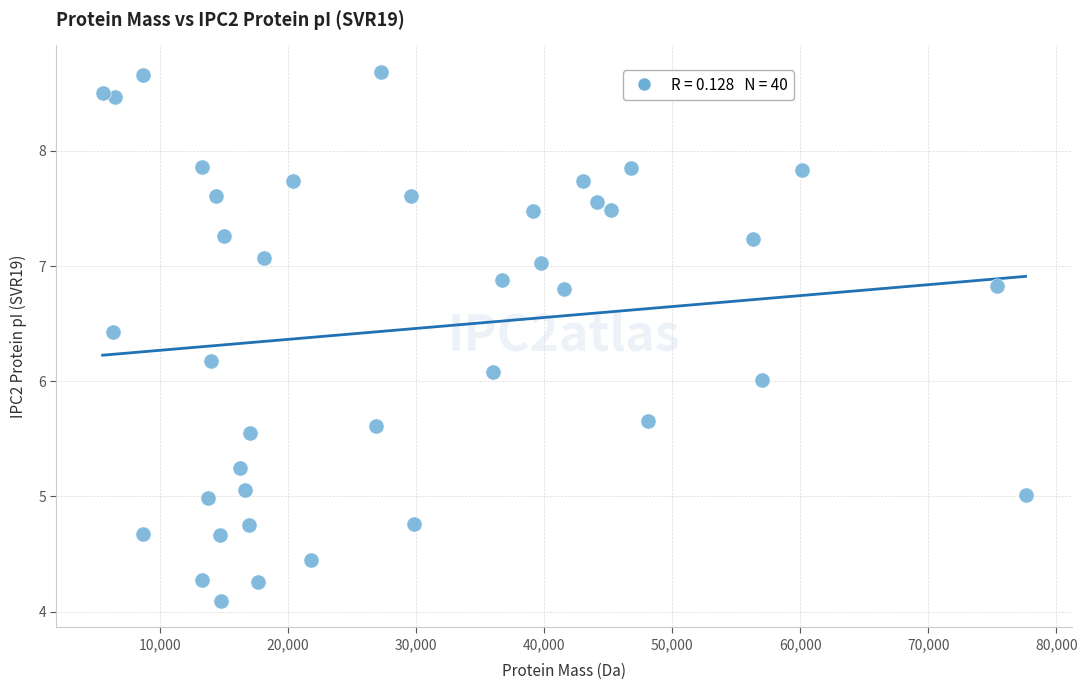

What is the range of Y values (max minus min)?

4.6